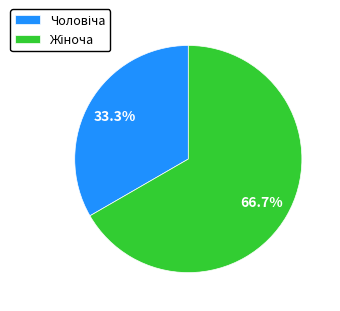

Is there any slice that represents more than half of the pie?

Yes